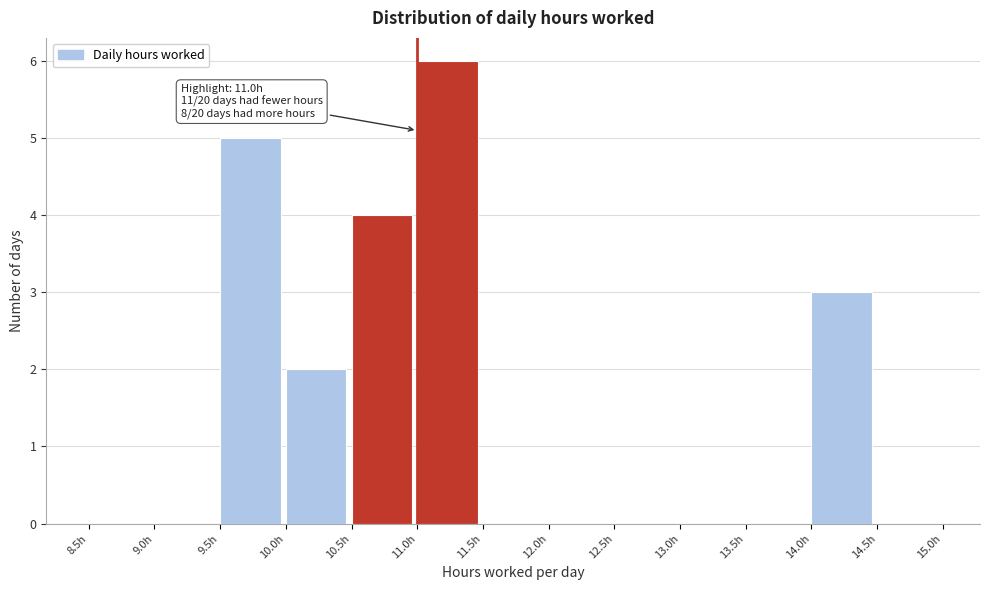

Over which range of the x-axis is the bar tallest?

11.0 to 11.5